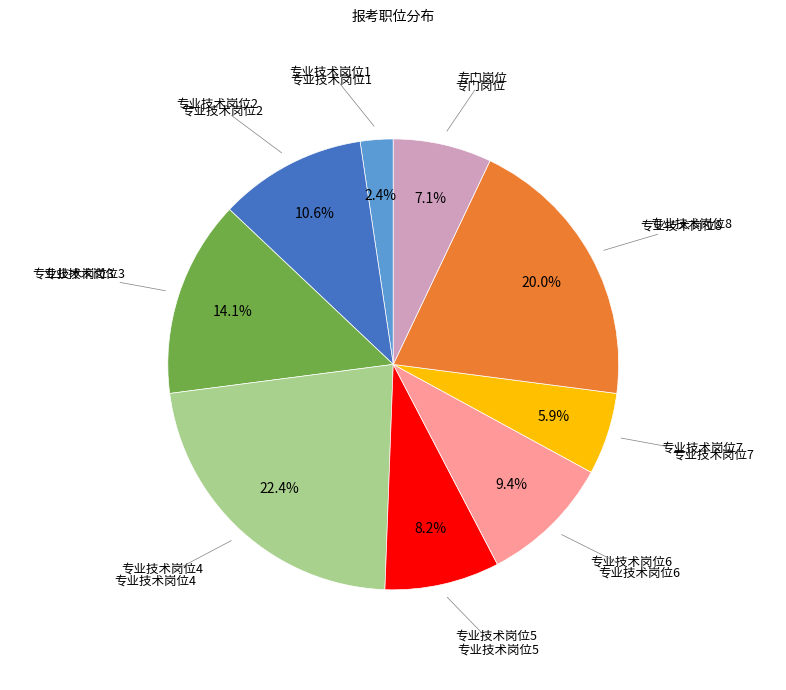

To the nearest percent, what is the average slice percentage?

11%